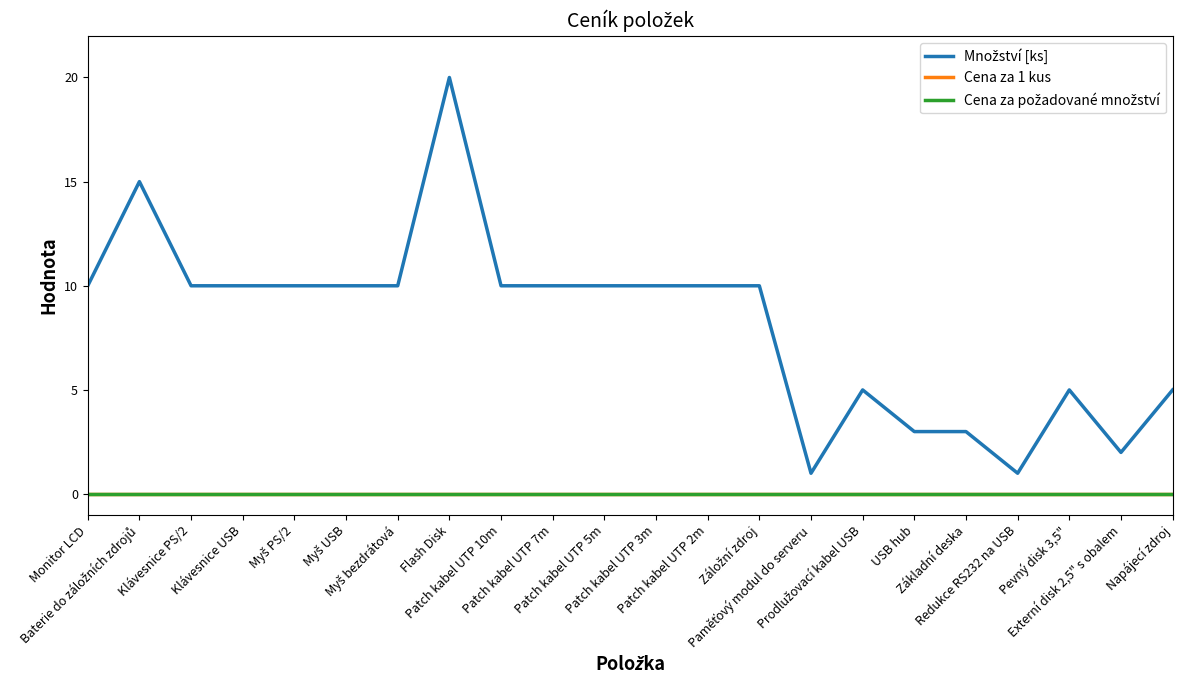

Which category has the lowest value in the Cena za požadované množství series?

Monitor LCD